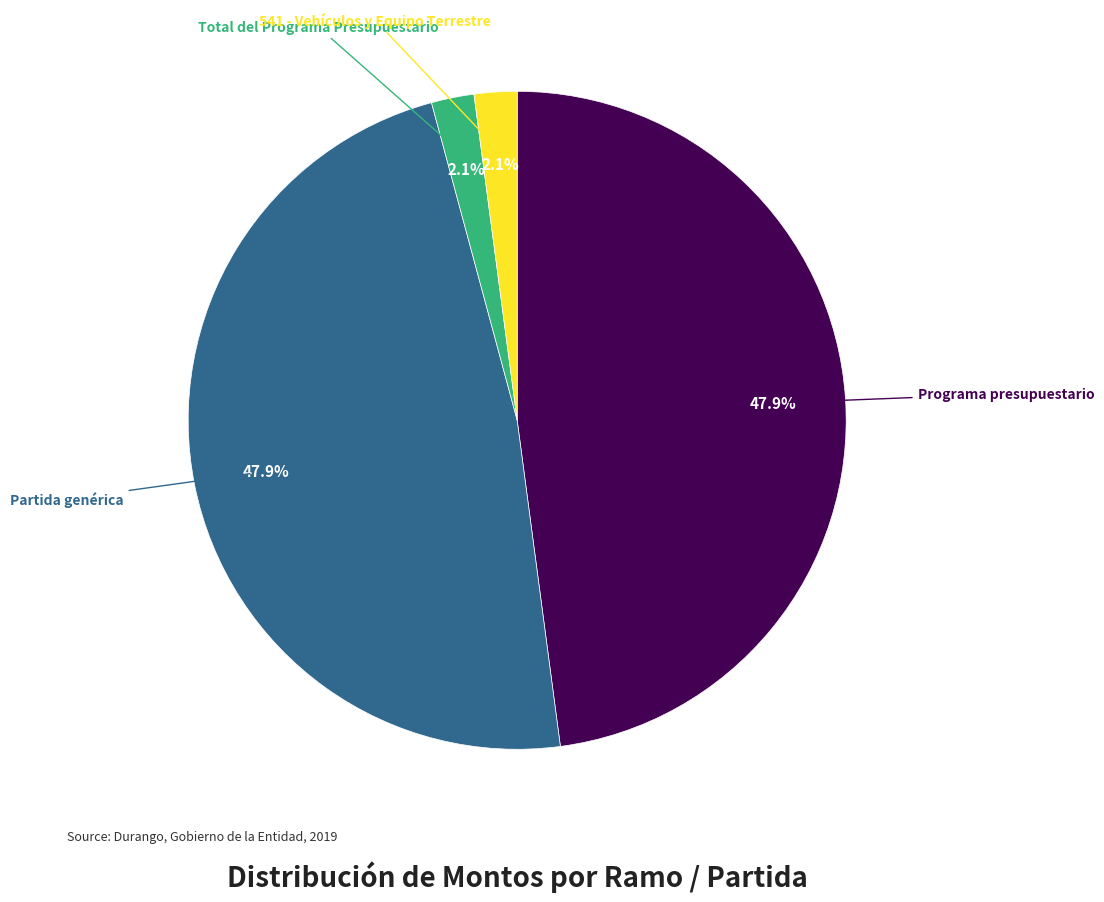

Is there a majority slice in this chart?

No